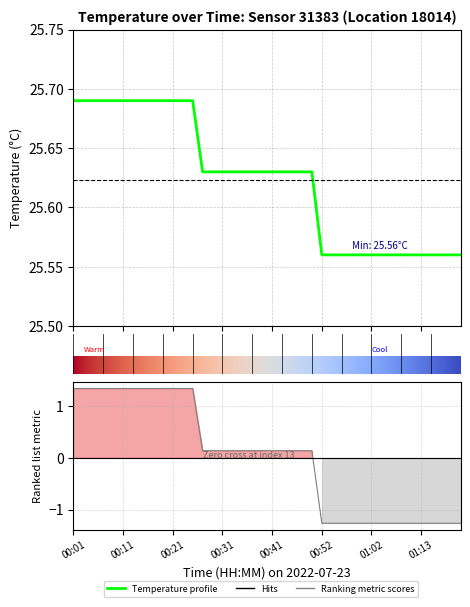

Is it true that the value at 00:50 is 39.3?

False